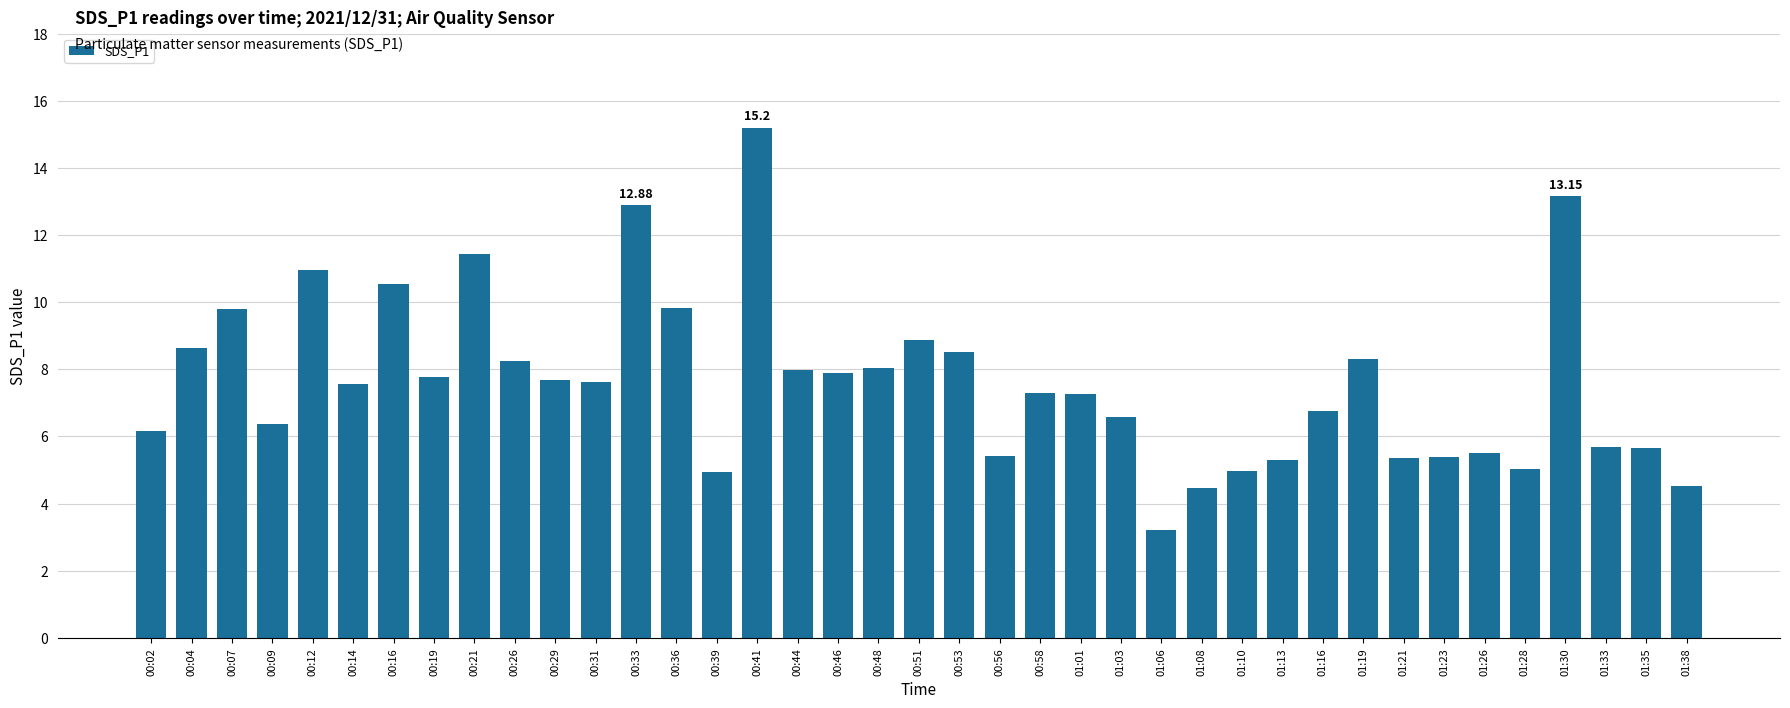

What is the label of the 24th bar from the right?

00:41